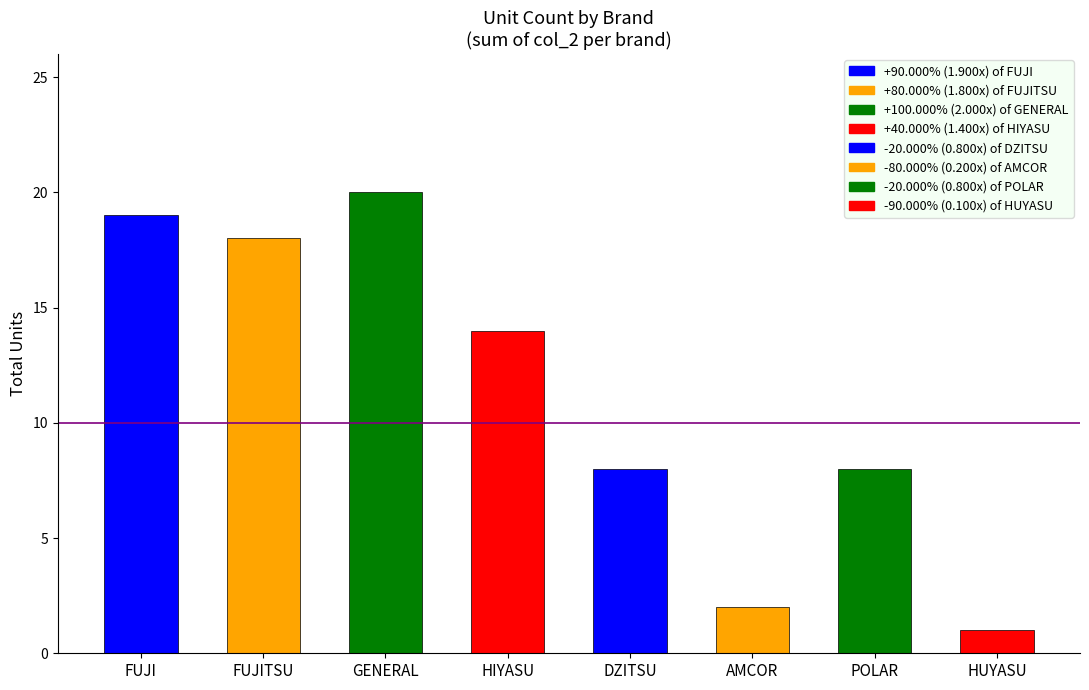

How many values are below 14?

4